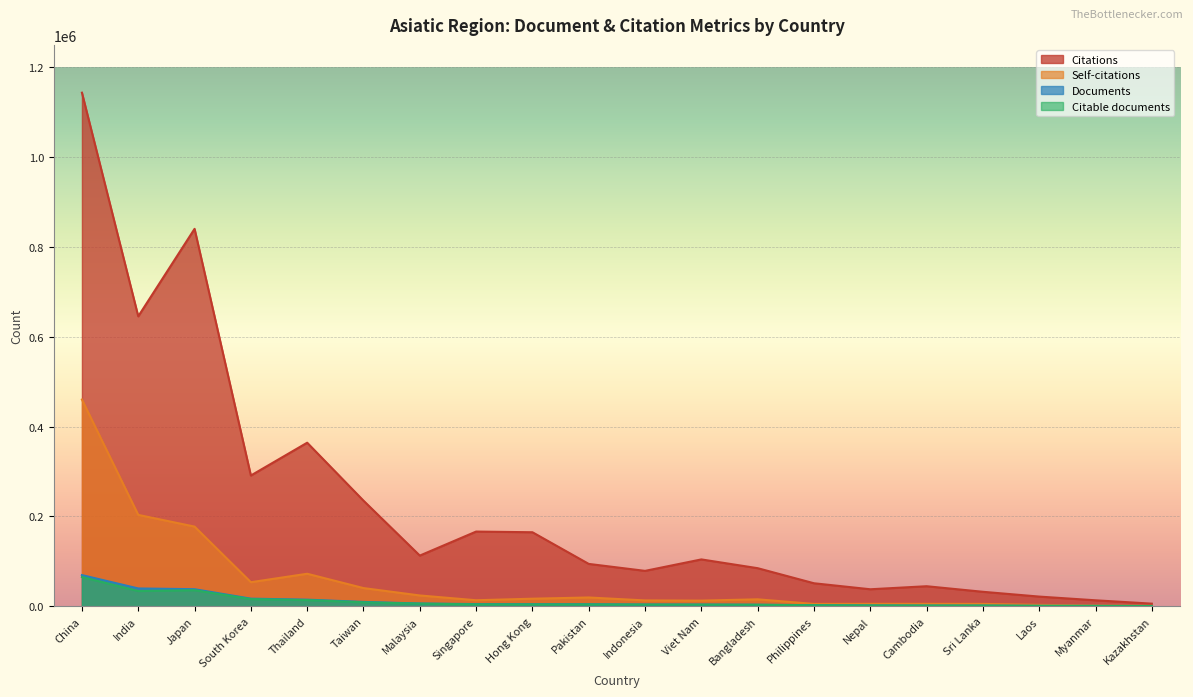

True or false: Citations has a value of 364121 at Thailand.

True